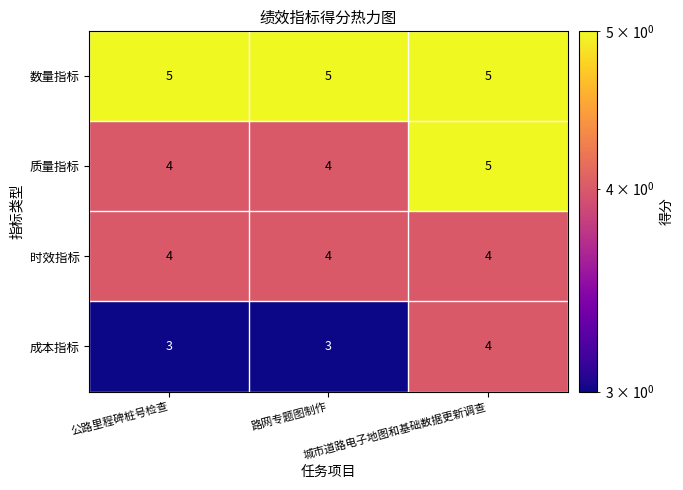

What is the smallest value displayed?

3